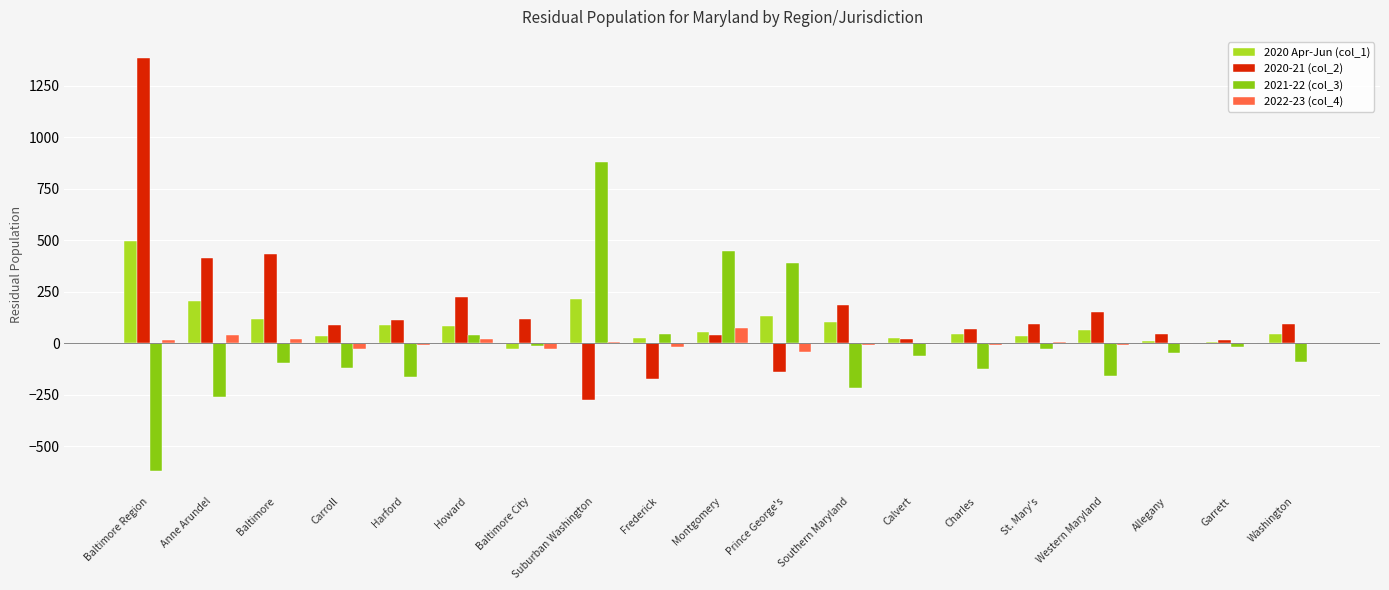

What is the sum of all 2022-23 (col_4) values?

4